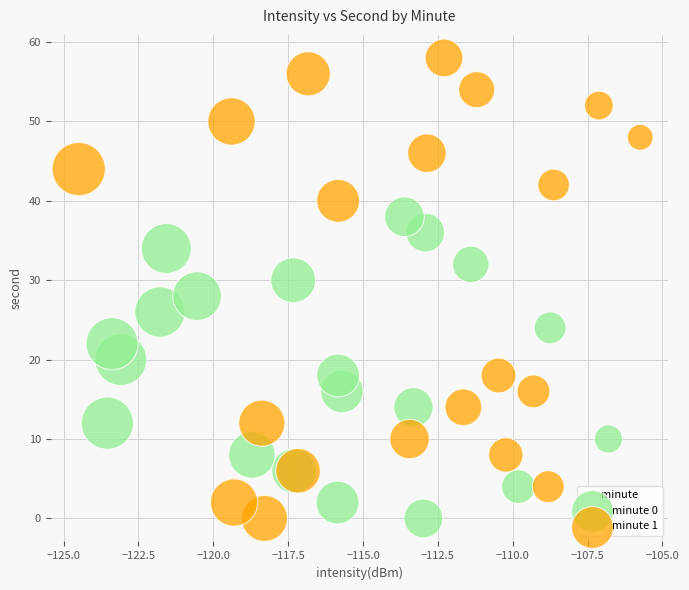

What are all the series names shown in the legend?

minute 0, minute 1